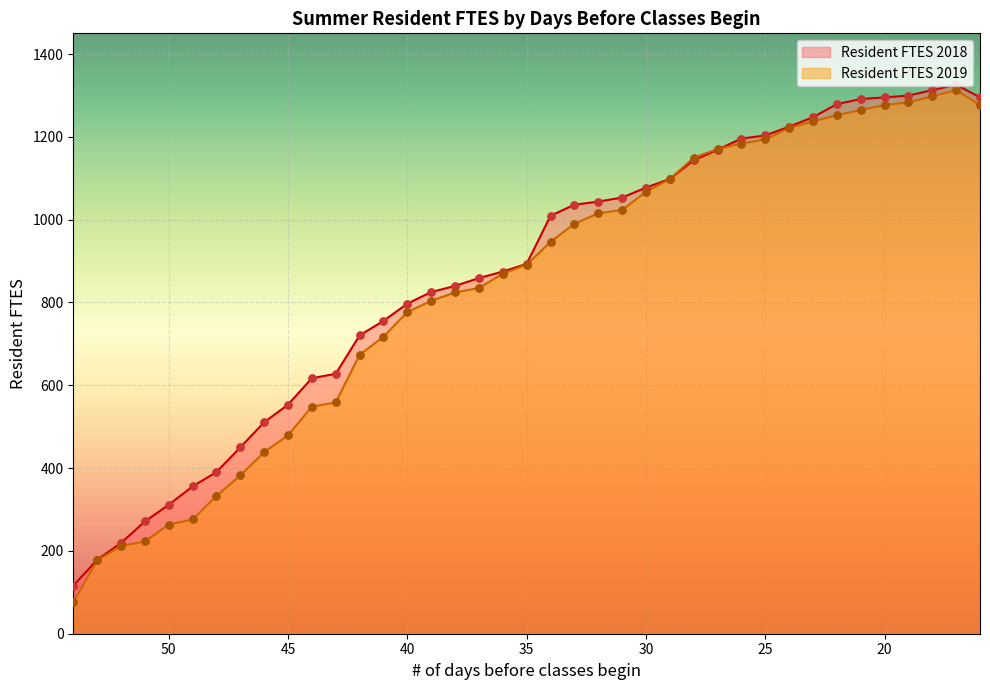

At how many categories does at least one series exceed 1292?

5